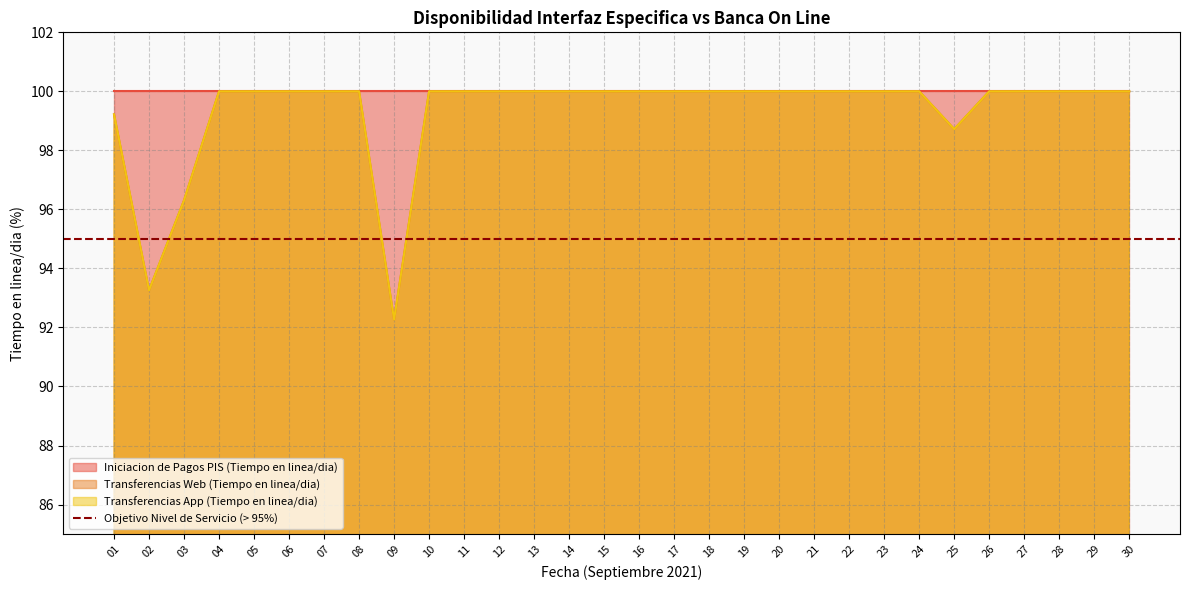

The Transferencias Web (Tiempo en linea/dia) series shows 100.0 at 11. True or false?

True